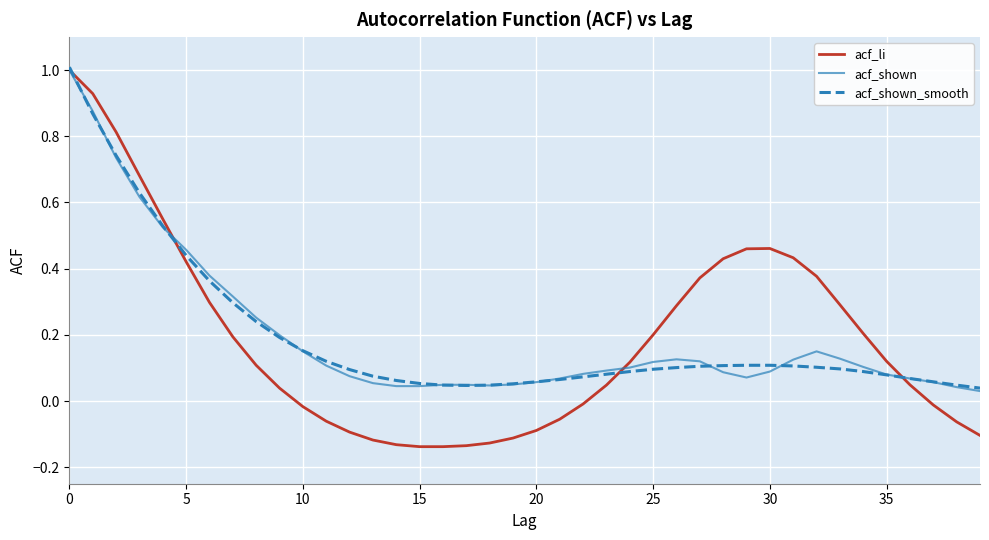

Which series has the widest spread of values?

acf_li